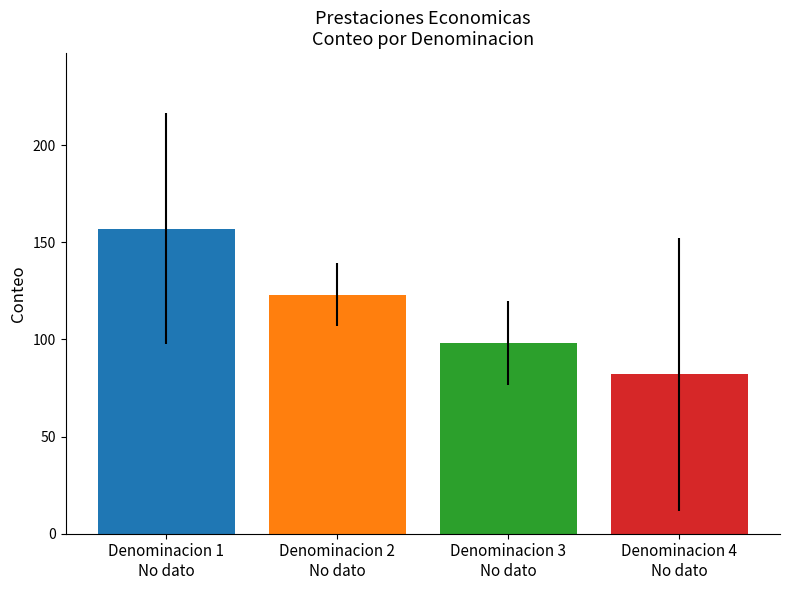

What is the smallest value displayed?

82